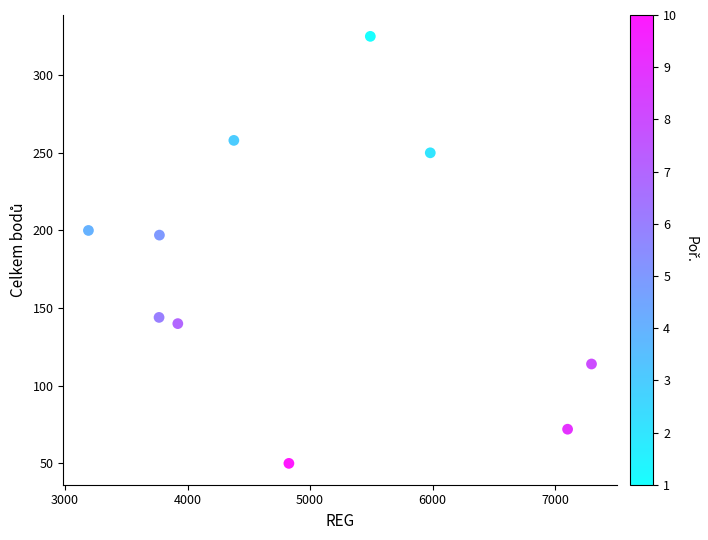

What is the range of Y values (max minus min)?

275